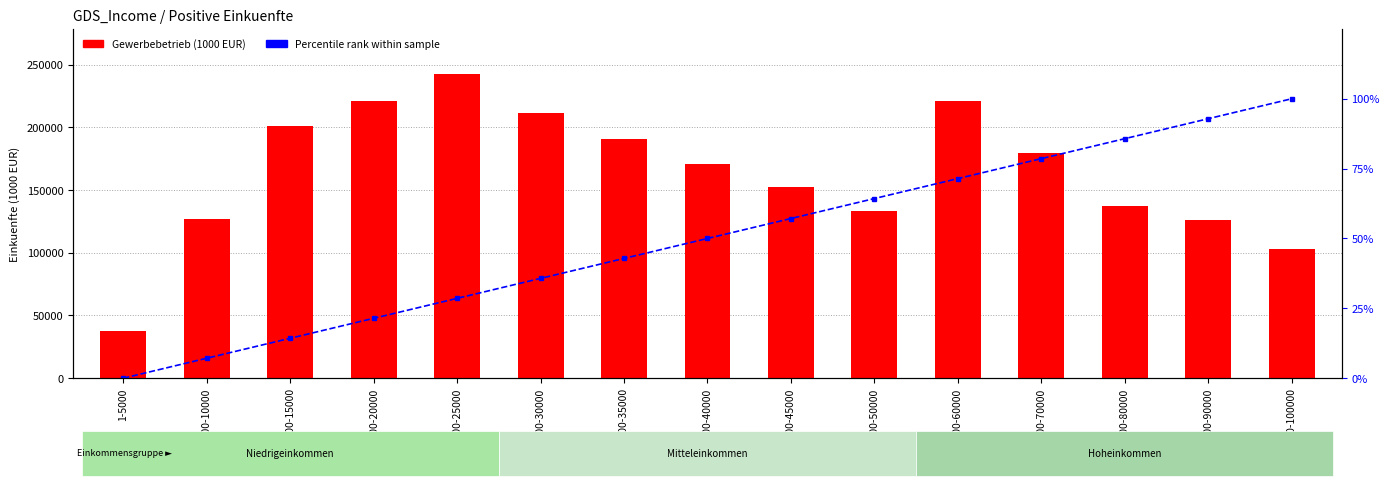

What is the value of the Gewerbebetrieb (1000 EUR) bar at the 4th from the left?

220887.0